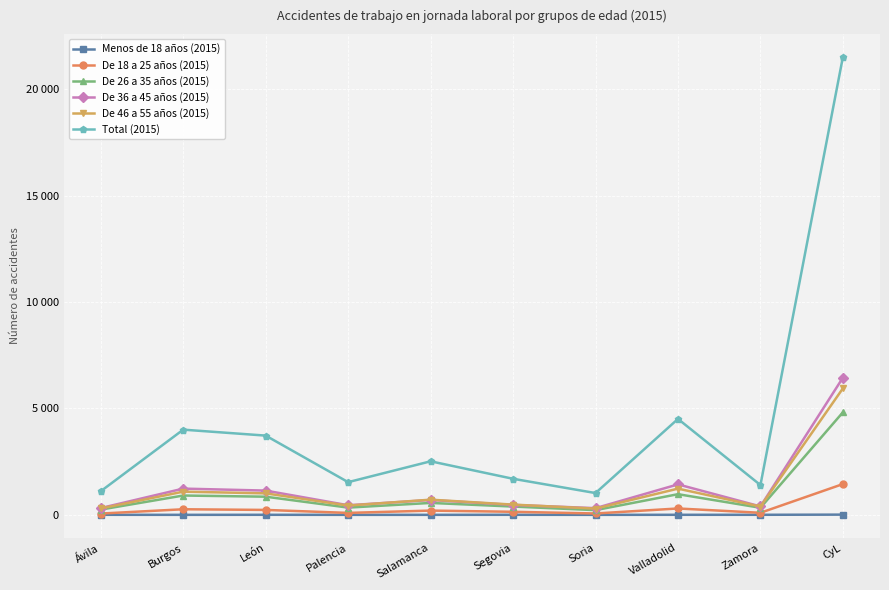

Rank the categories by De 36 a 45 años (2015) value from lowest to highest.

Soria, Ávila, Zamora, Palencia, Segovia, Salamanca, León, Burgos, Valladolid, CyL